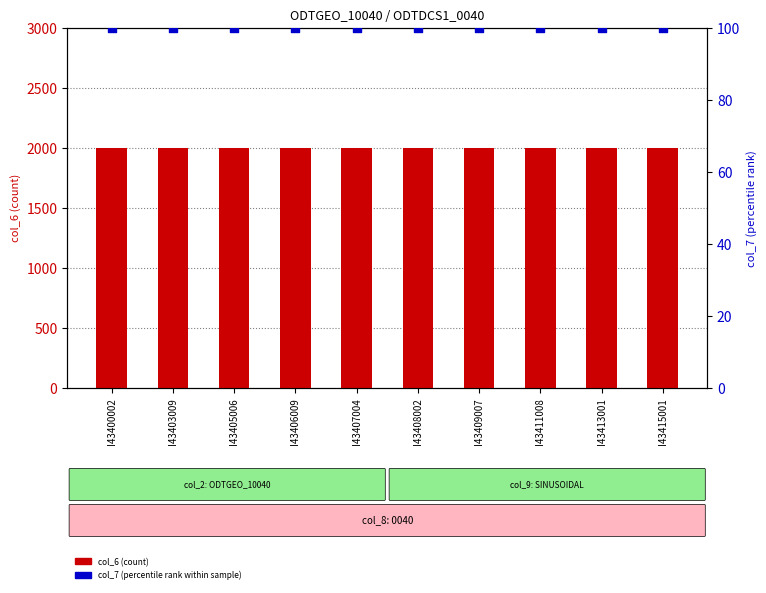

At which category is the sum across all series the highest?

I43400002